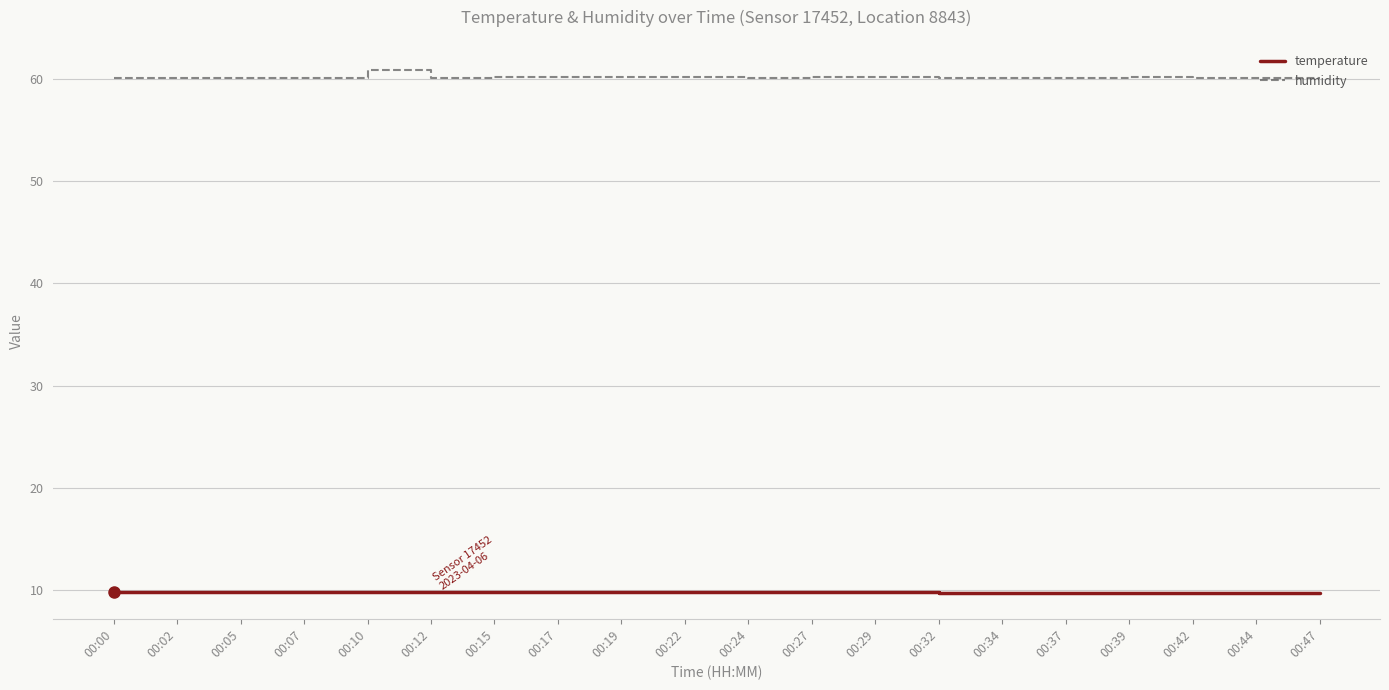

What is the sum of the temperature values at 00:47 and 00:15?

19.5